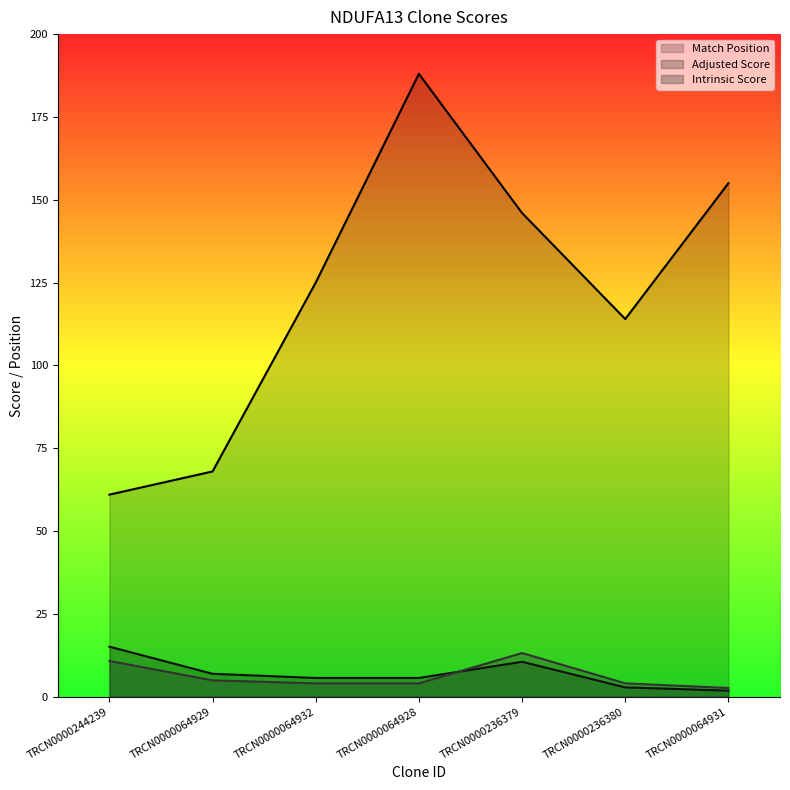

At how many categories does at least one series exceed 134?

3